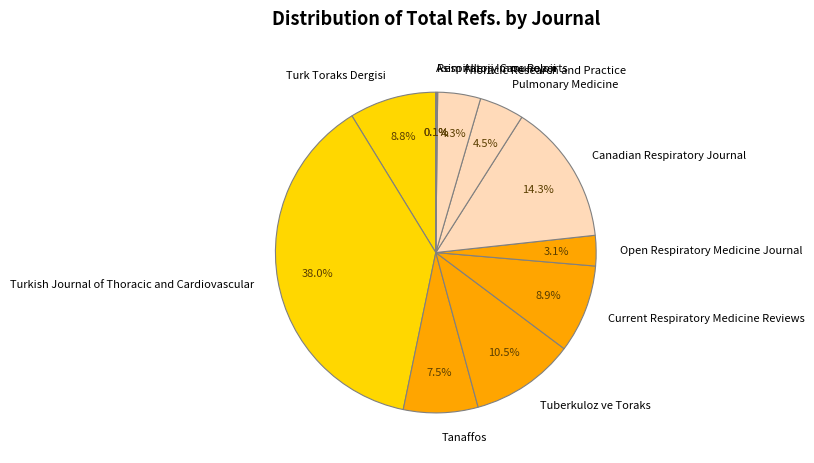

Which category has the biggest portion of the pie?

Turkish Journal of Thoracic and Cardiovascular